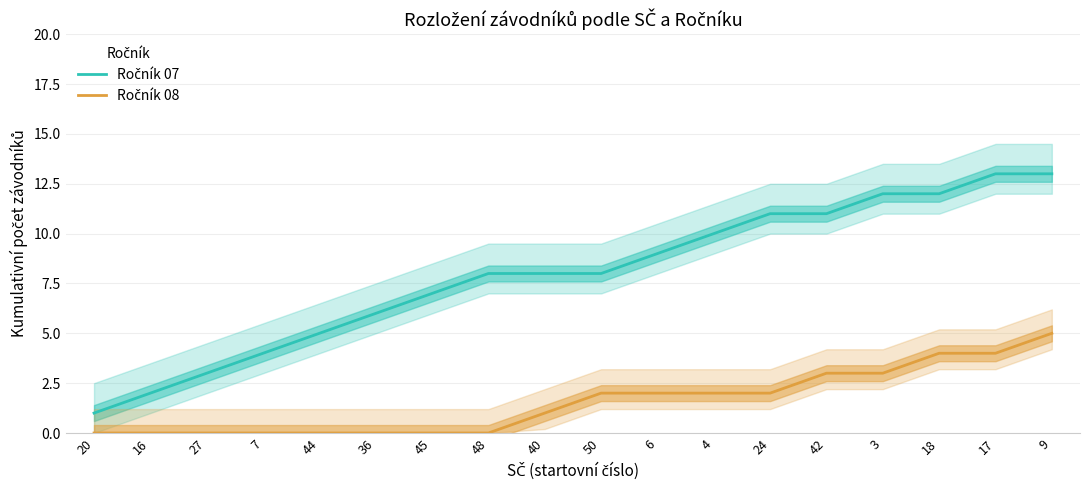

Count the number of categories in the chart.

18